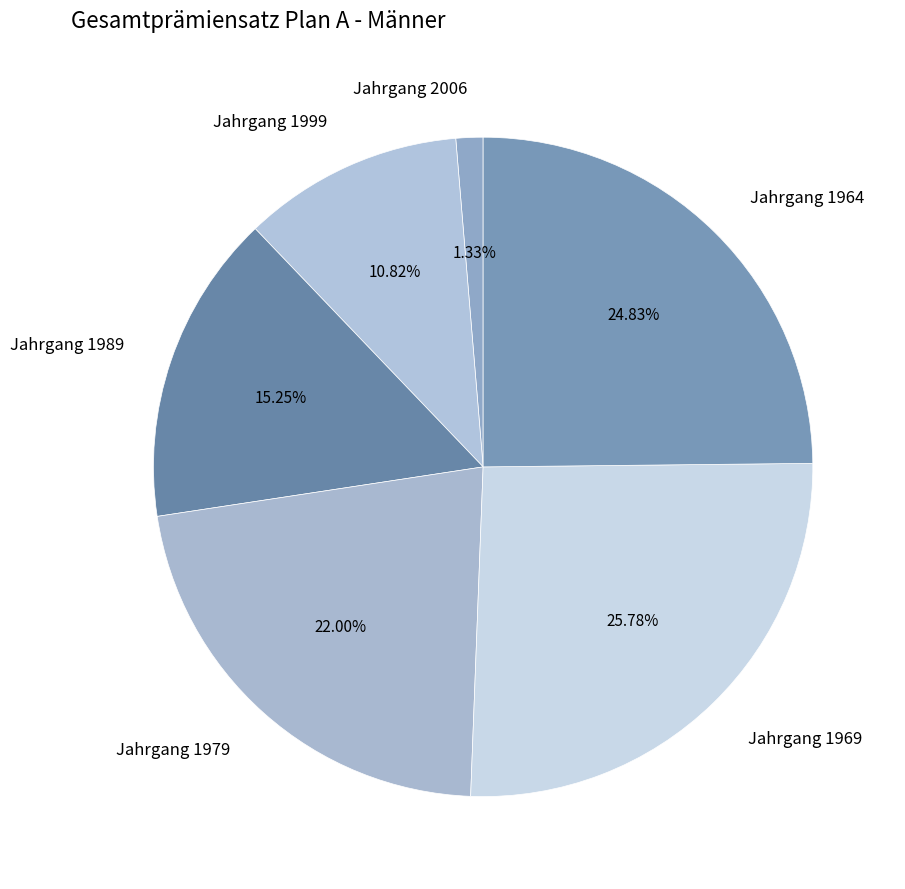

Combined, do Jahrgang 1999 and Jahrgang 1969 account for over 50%?

No